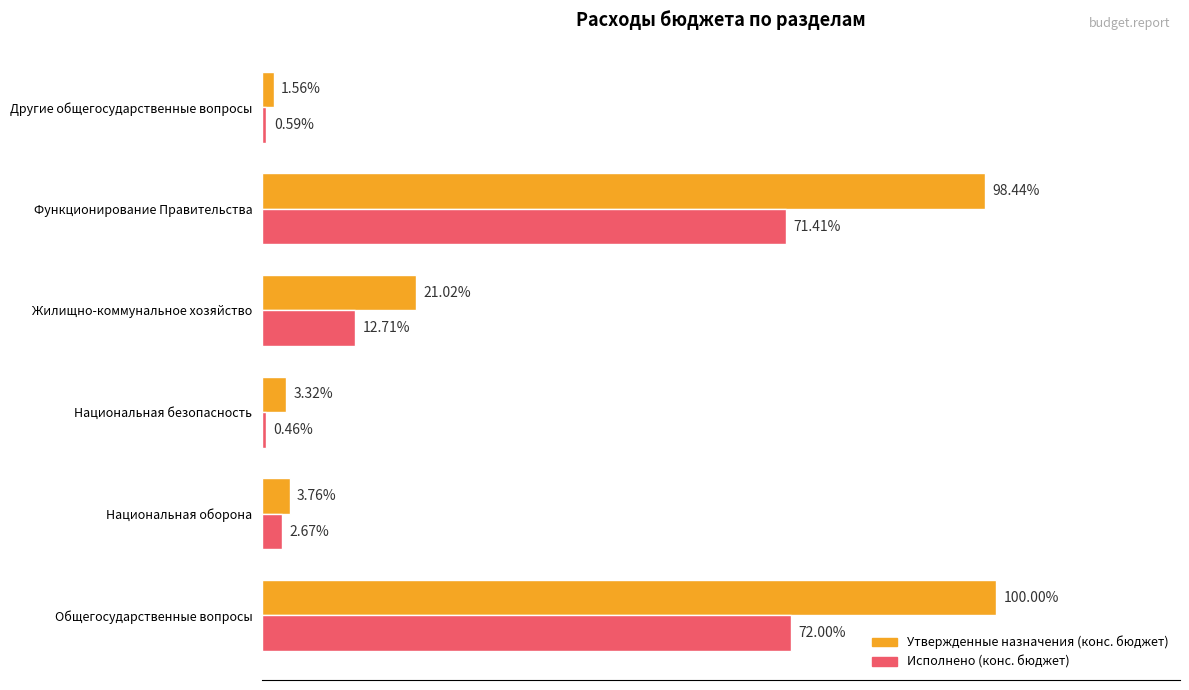

What are all the series names shown in the legend?

Утвержденные назначения (конс. бюджет), Исполнено (конс. бюджет)